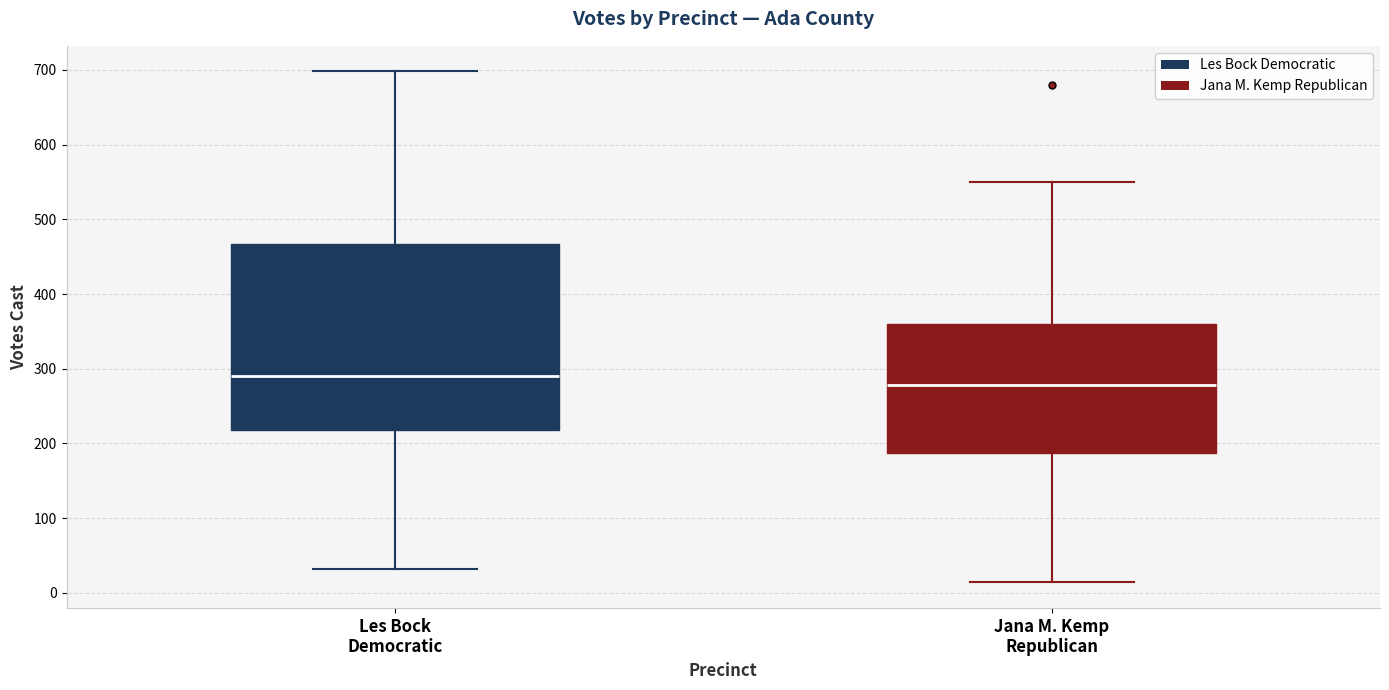

Which box's median line is the lowest?

Jana M. Kemp Republican